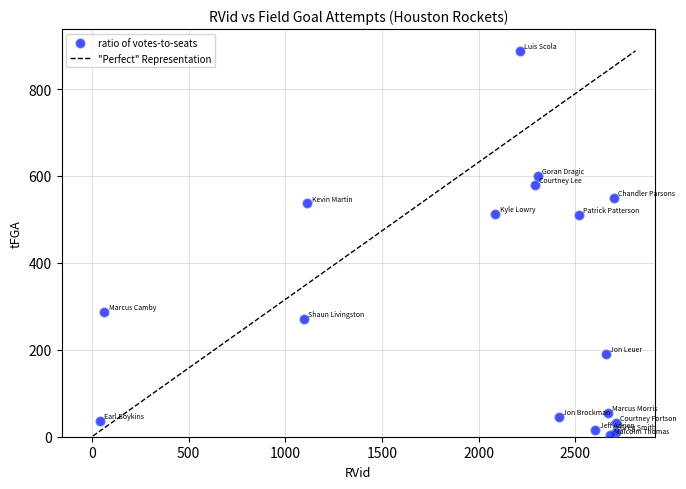

What is the range of X values (max minus min)?

2668